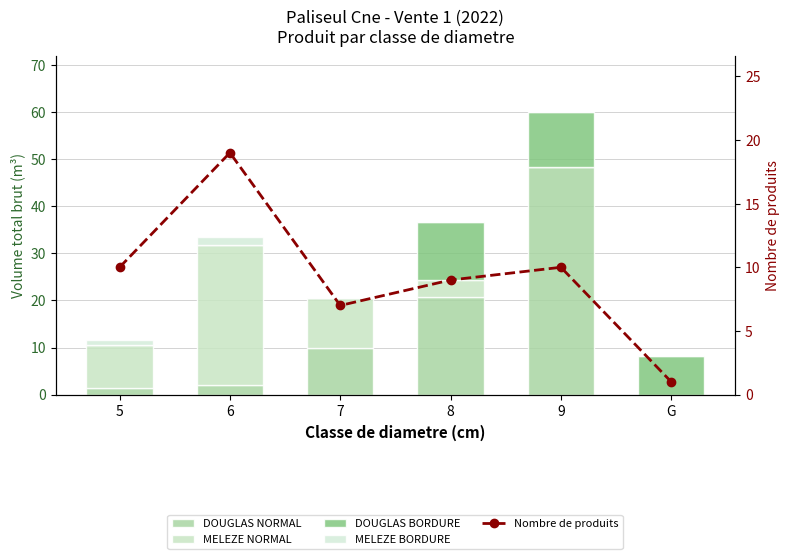

How many distinct data groups are displayed?

5